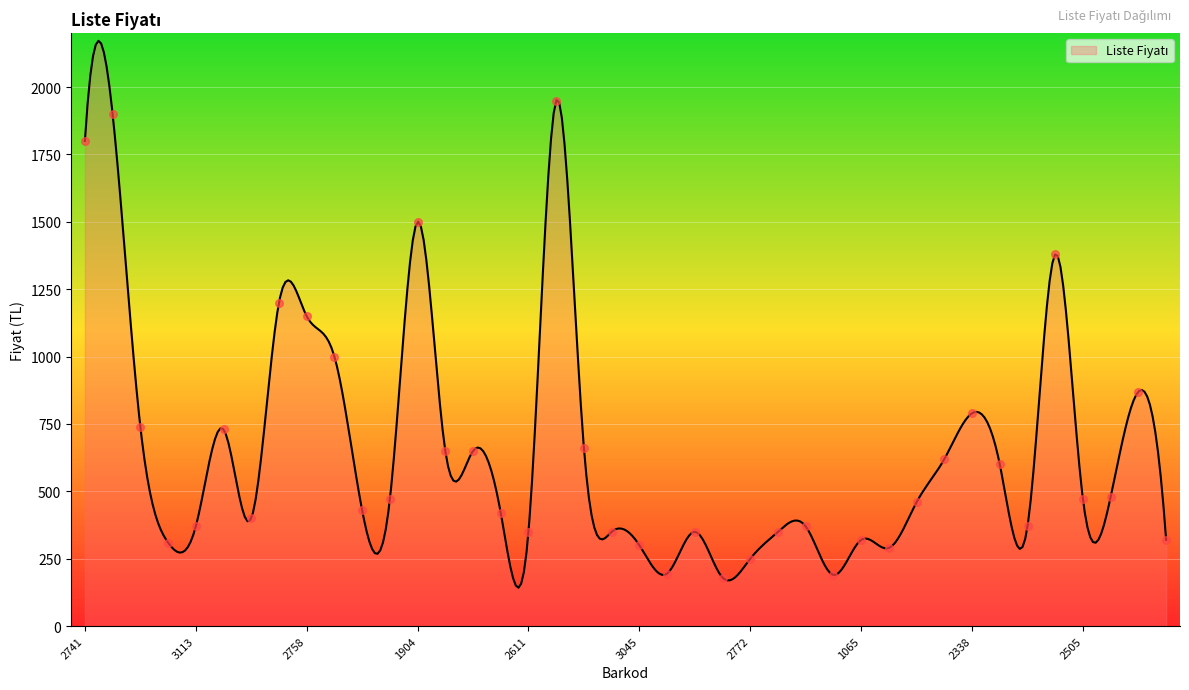

Approximately how many times larger is the value at 9786253772451 compared to 9786253773045?

2.2